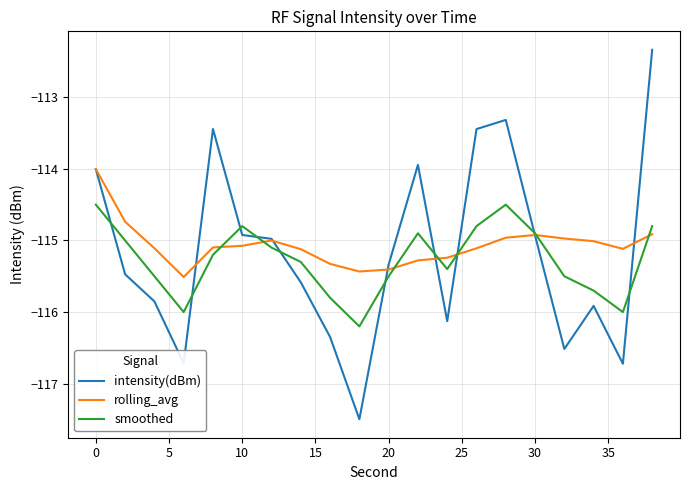

Rank the series by their maximum value, from lowest to highest.

smoothed, rolling_avg, intensity(dBm)